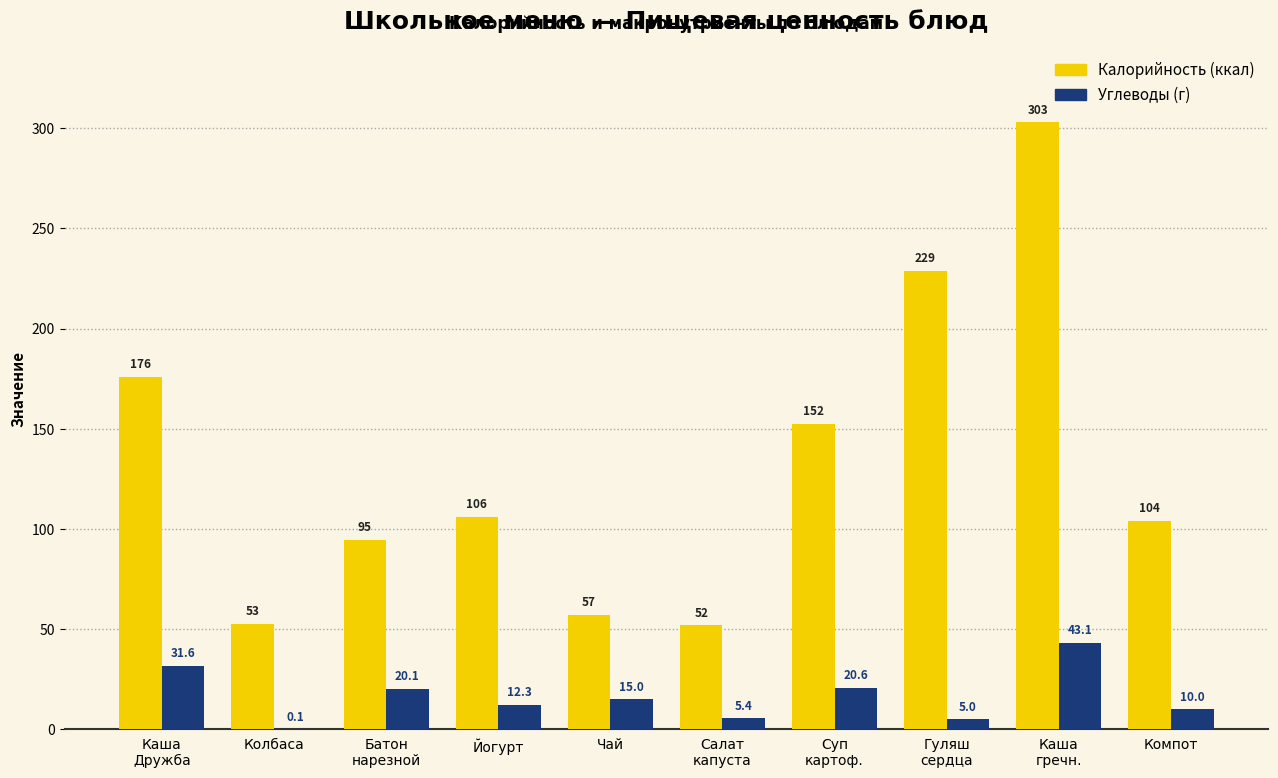

How many groups of bars are there?

10